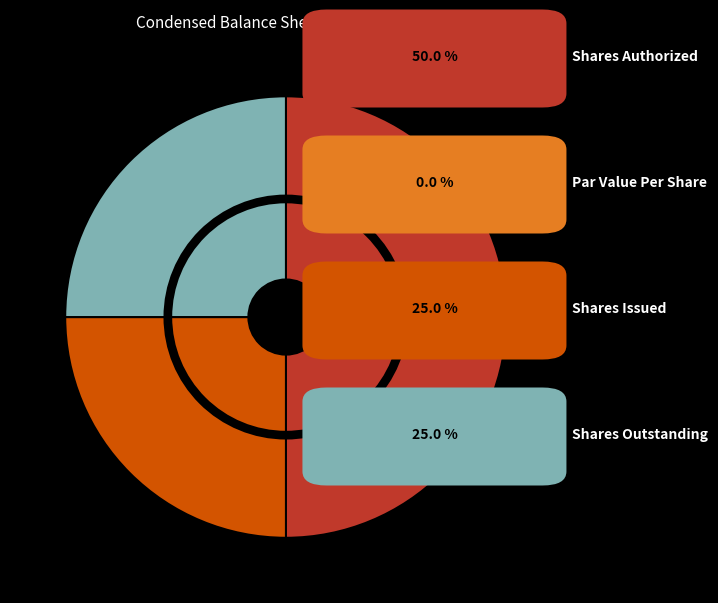

Rank the categories by value from highest to lowest.

Common Stock, Shares Authorized, Common Stock, Shares, Issued, Common Stock, Shares, Outstanding, Common Stock, Par or Stated Value Per Share